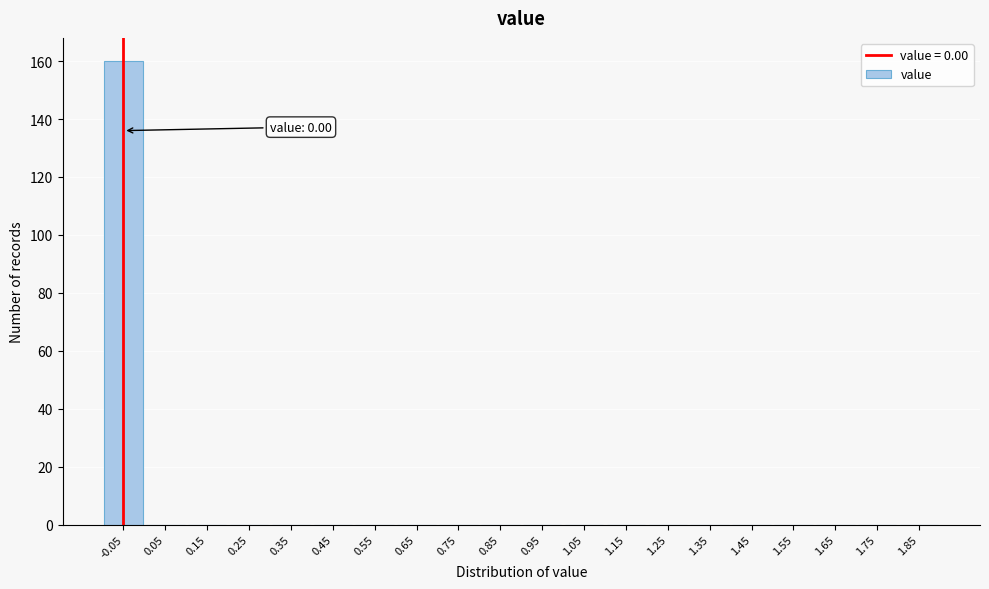

Reading left to right, transcribe all the data shown in this chart.

-0.05=160	0.05=0	0.15=0	0.25=0	0.35=0	0.45=0	0.55=0	0.65=0	0.75=0	0.85=0	0.95=0	1.05=0	1.15=0	1.25=0	1.35=0	1.45=0	1.55=0	1.65=0	1.75=0	1.85=0